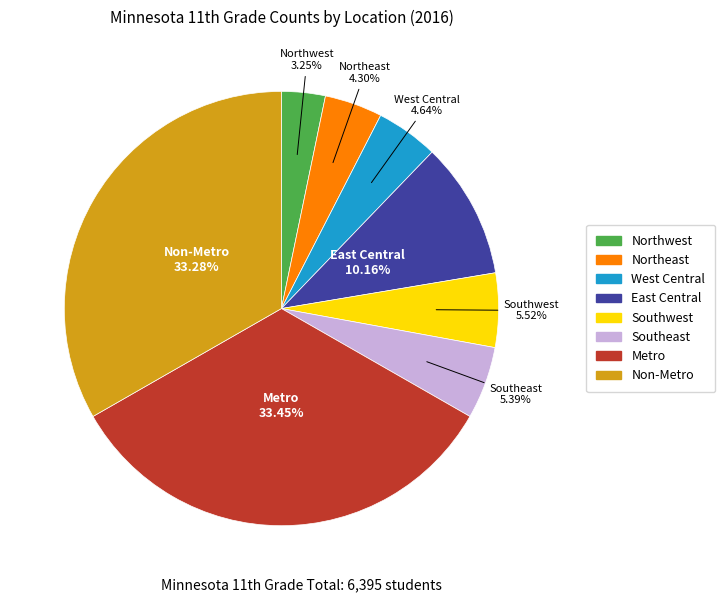

Is there any slice that represents more than half of the pie?

No